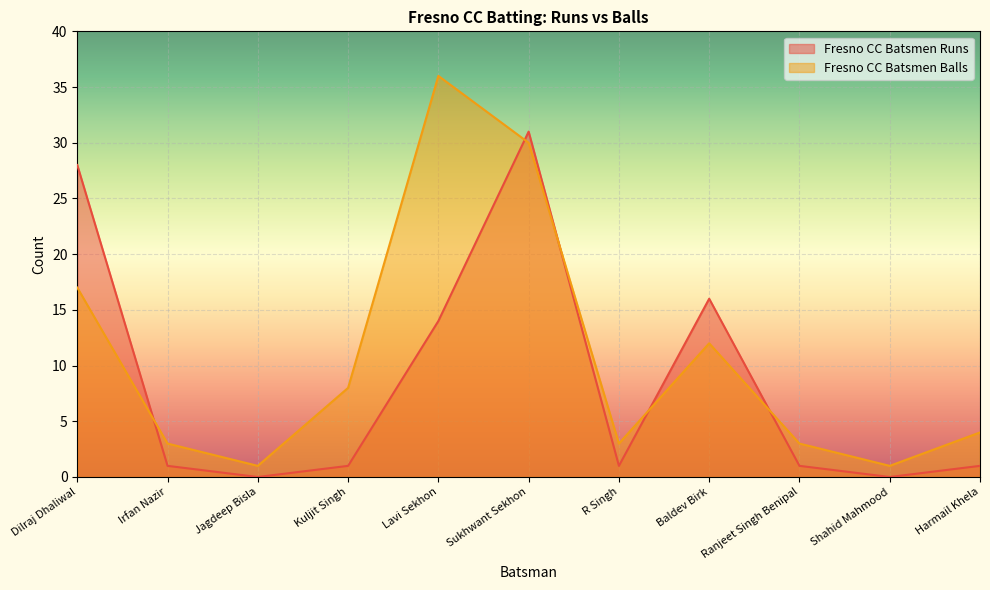

What is the sum of the Fresno CC Batsmen Balls values at Dilraj Dhaliwal and Jagdeep Bisla?

18